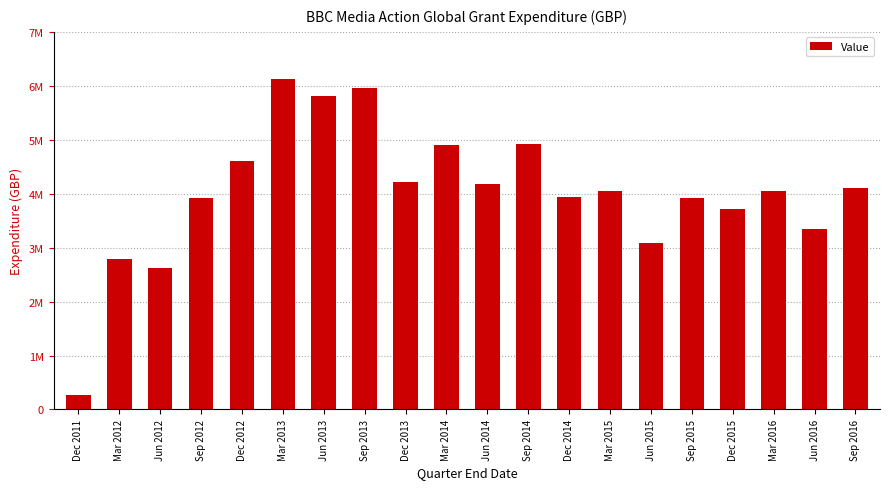

What is the value of the 9th bar from the left?

4214541